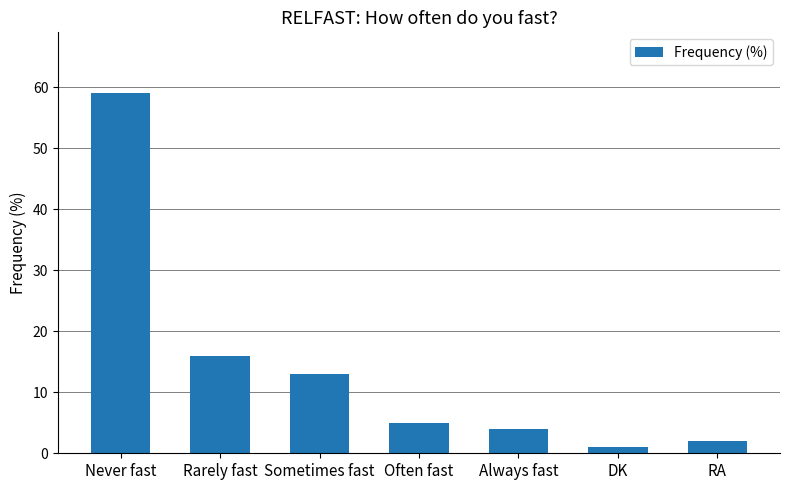

At which label does the data first exceed 5?

Never fast